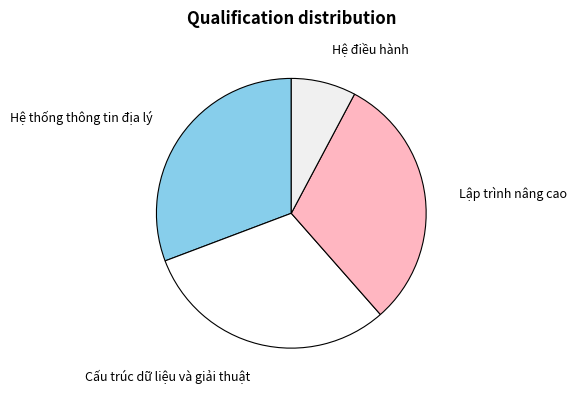

The Lập trình nâng cao slice represents 16% of the pie. True or false?

False